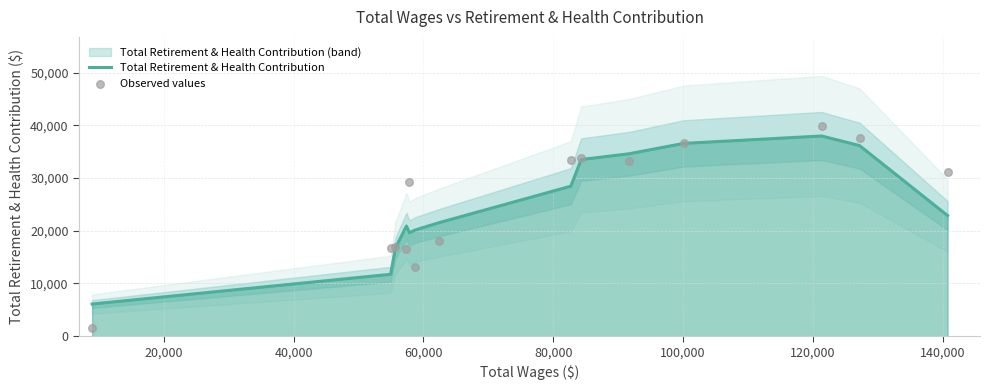

Which series reaches the minimum Y coordinate?

Observed values